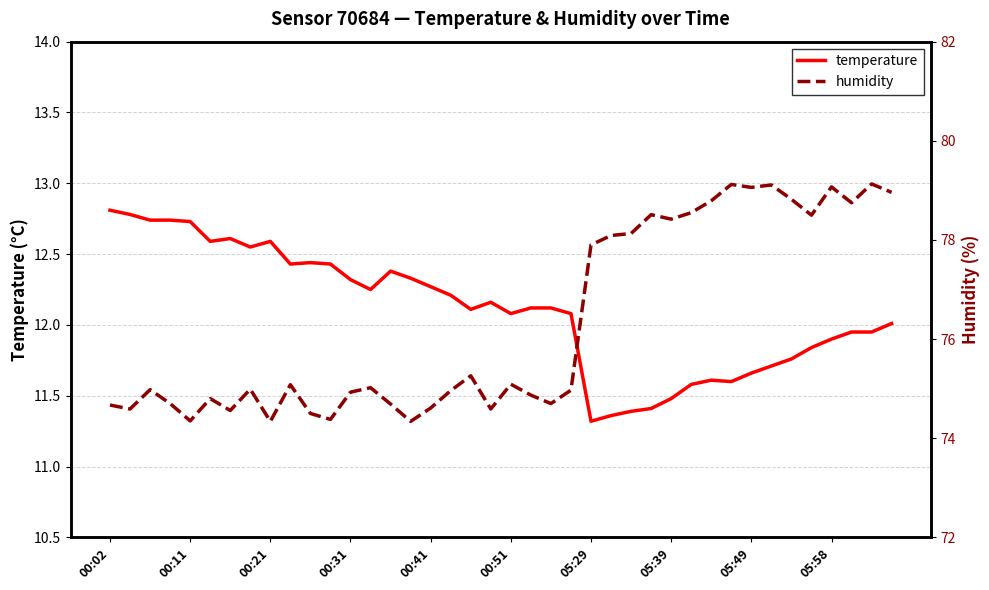

What is the lowest value of the temperature series?

11.3